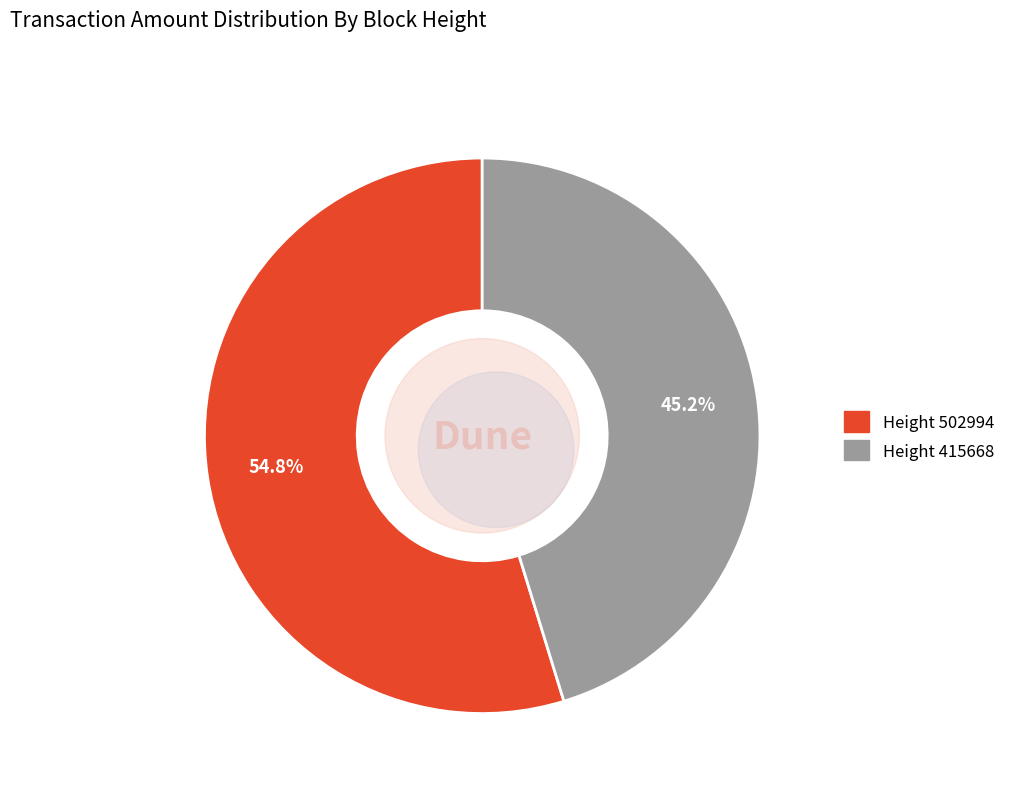

Which category has the biggest portion of the pie?

502994